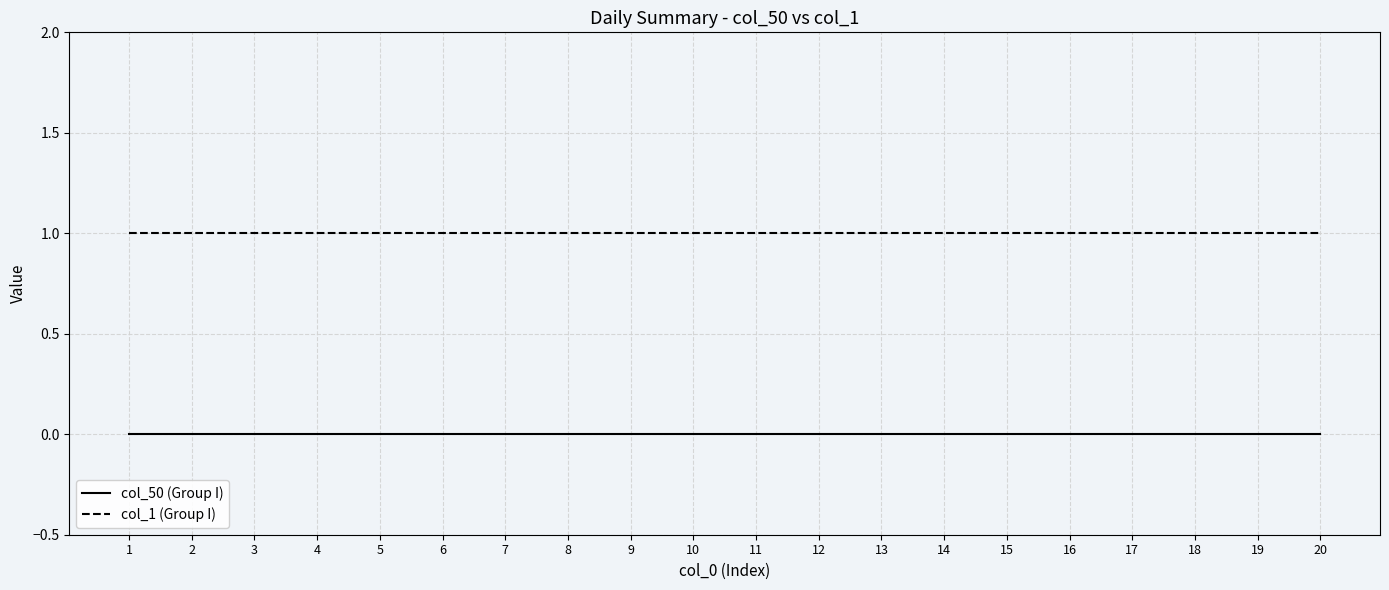

Is this an area chart (filled region under the line)?

No